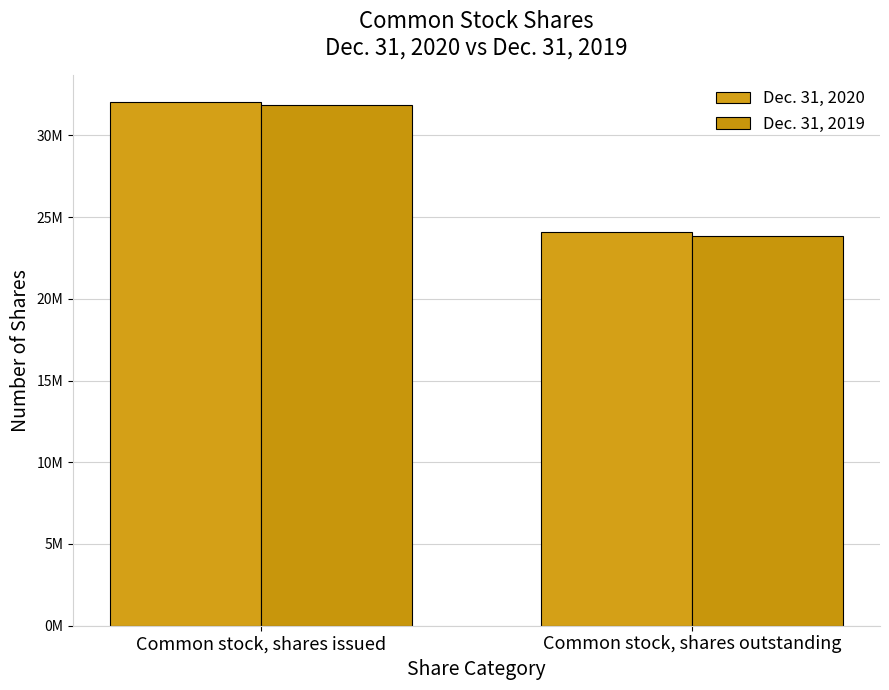

How many Dec. 31, 2020 values are between 24065676 and 32062799?

2